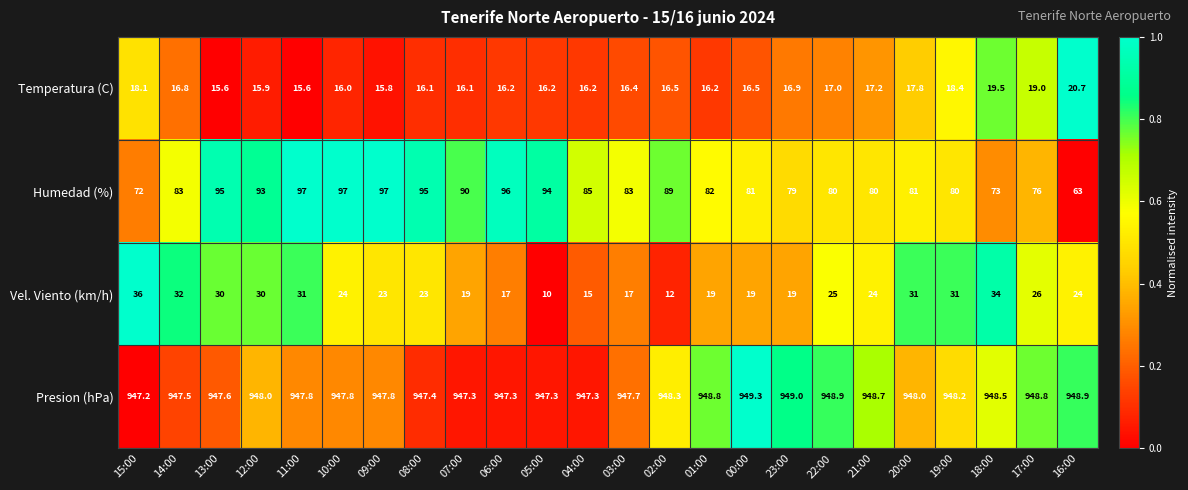

Which series has the largest range (max minus min)?

Humedad (%)